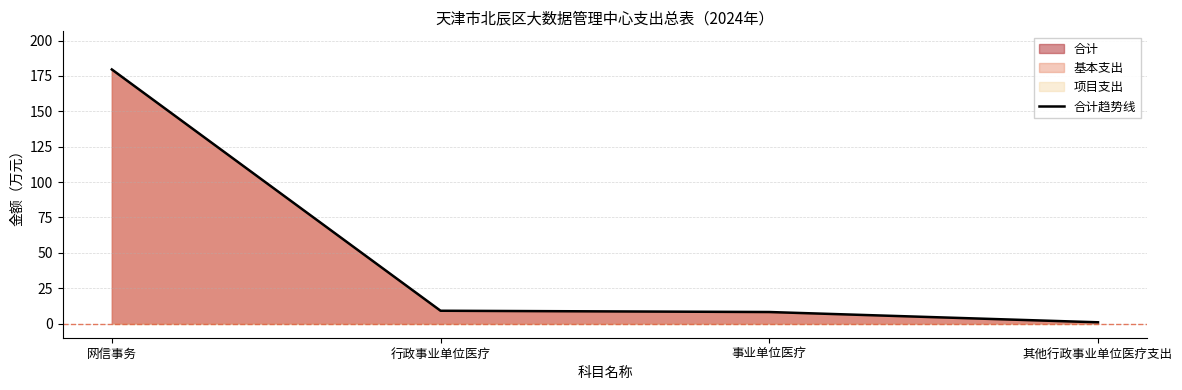

What is the change in value from 行政事业单位医疗 to 其他行政事业单位医疗支出?

-8.2